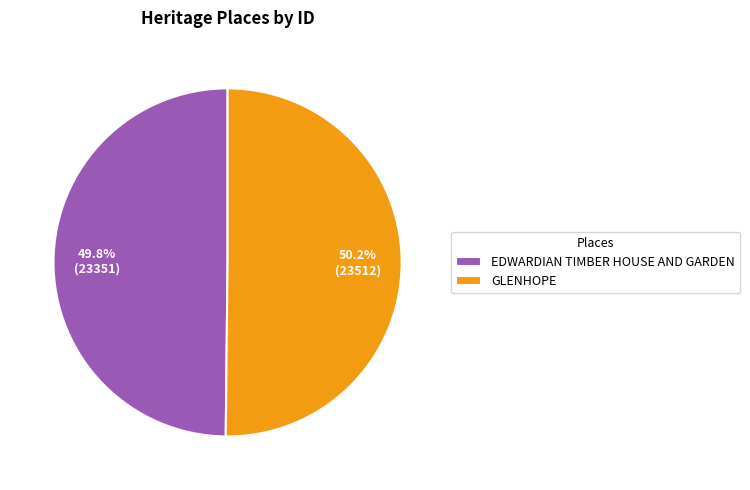

What is the ratio of the value at GLENHOPE to the value at EDWARDIAN TIMBER HOUSE AND GARDEN?

1.0